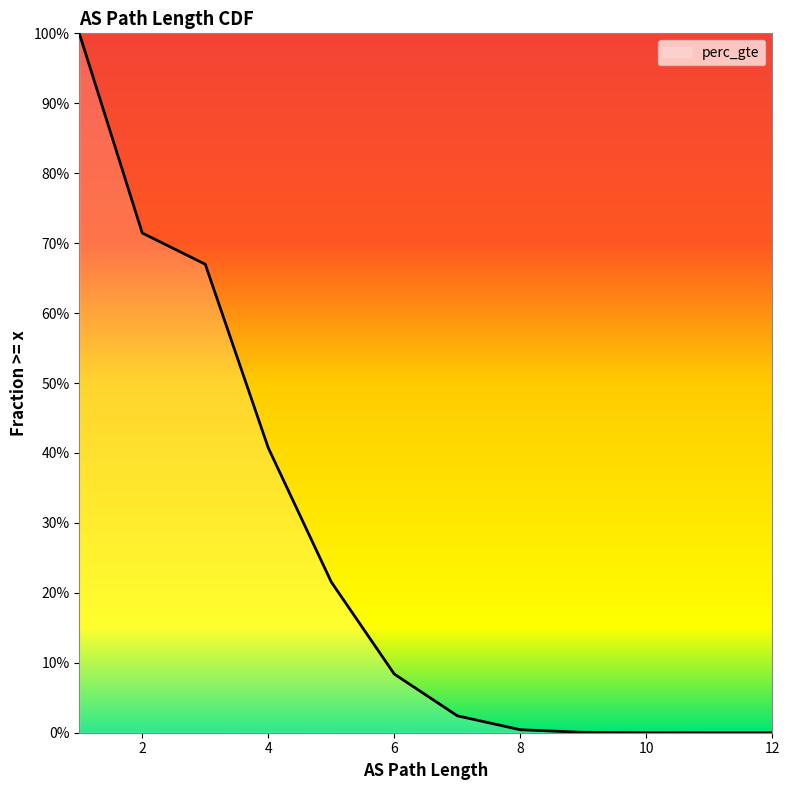

What is the sum of all values?

3.1